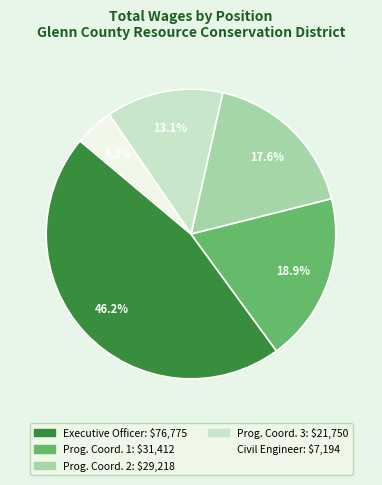

Is there any slice that represents more than half of the pie?

No